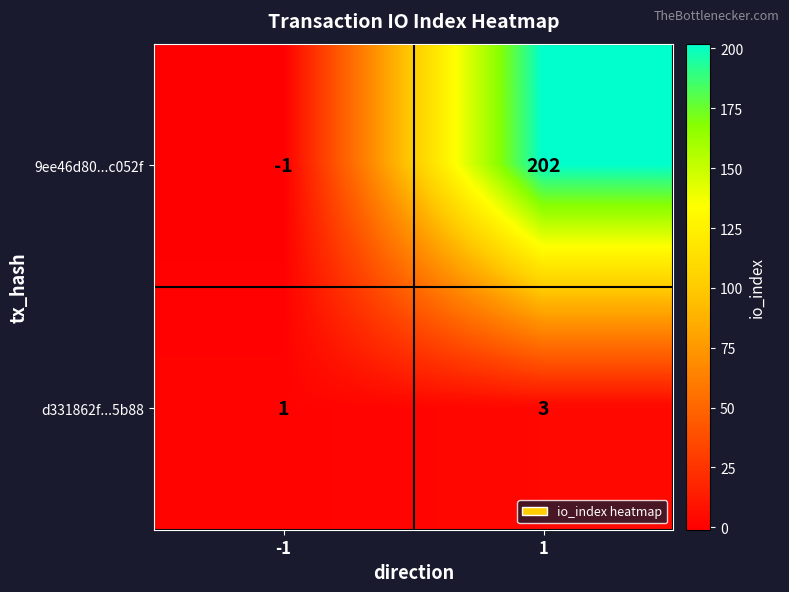

At 1, list the series in order from largest to smallest.

9ee46d80...c052f, d331862f...5b88